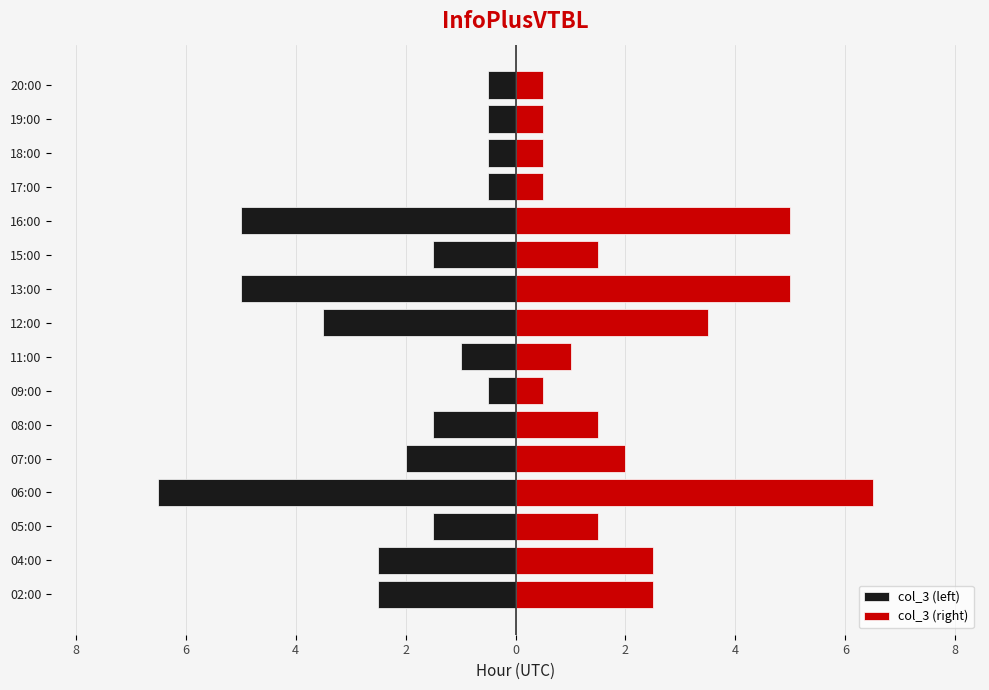

Which series changed the most between 07:00 and 08:00?

col_3 (left)